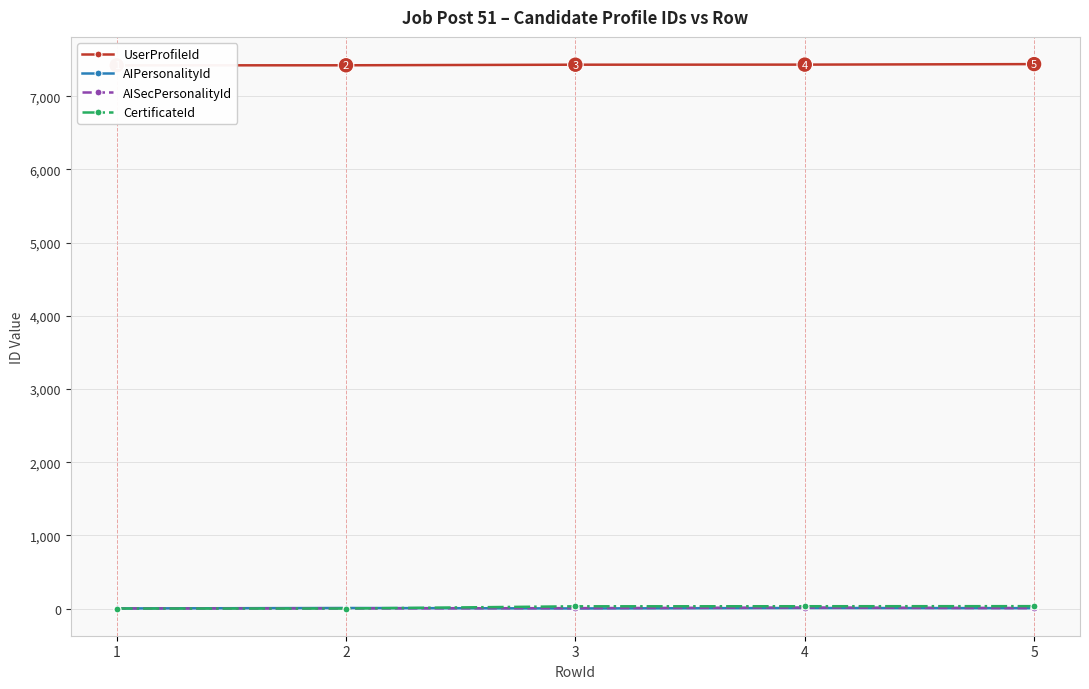

Where does the AISecPersonalityId series first go above 5?

4